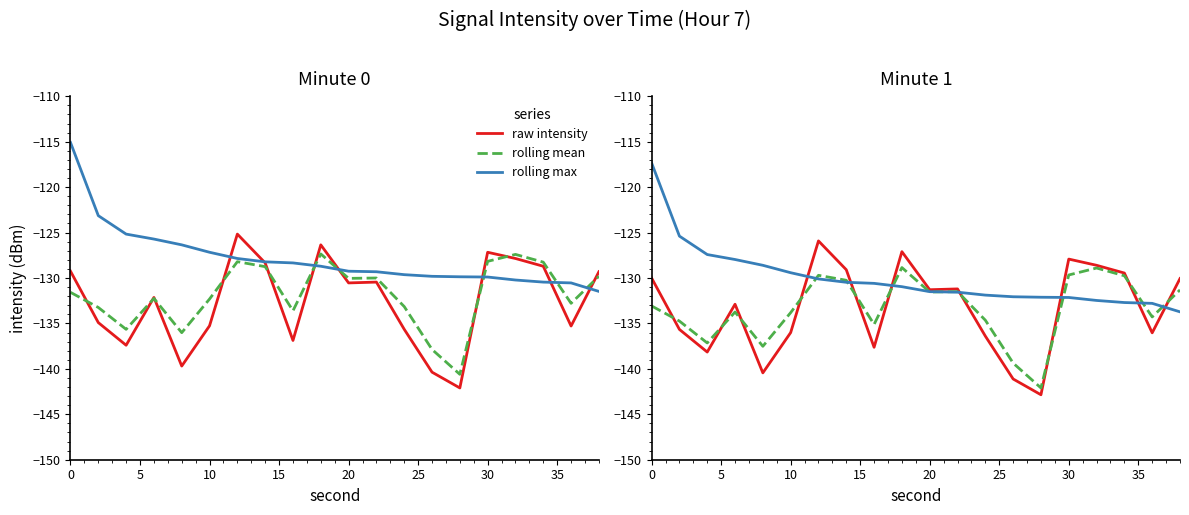

True or false: raw intensity has a value of -58.5 at 40.

False